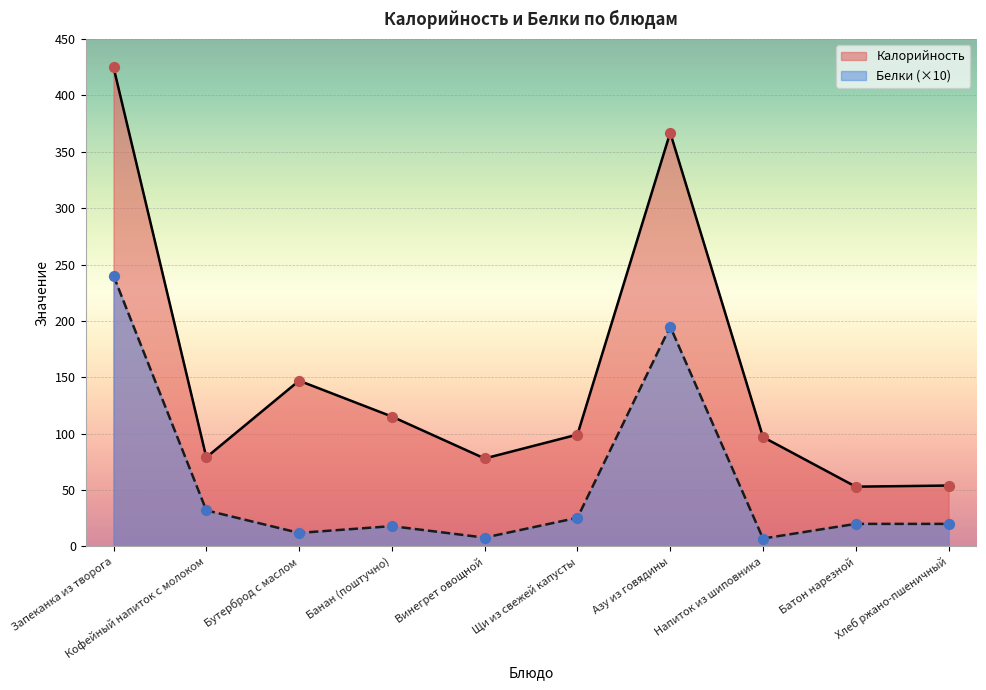

Which series has the widest spread of Y values?

Калорийность